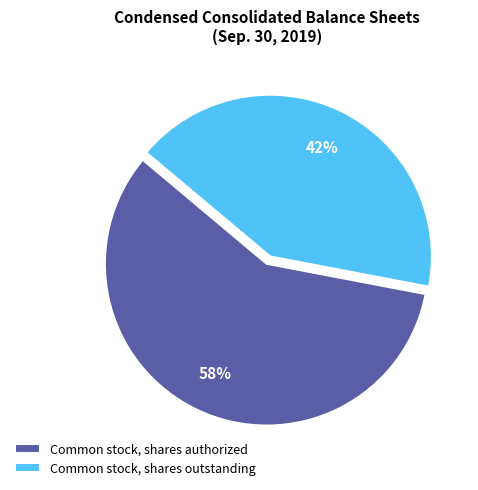

What is the majority slice?

Common stock, shares authorized